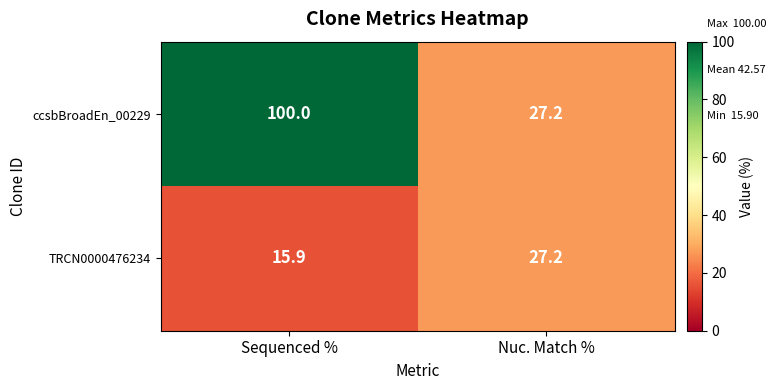

The TRCN0000476234 series shows 6.5 at Sequenced %. True or false?

False